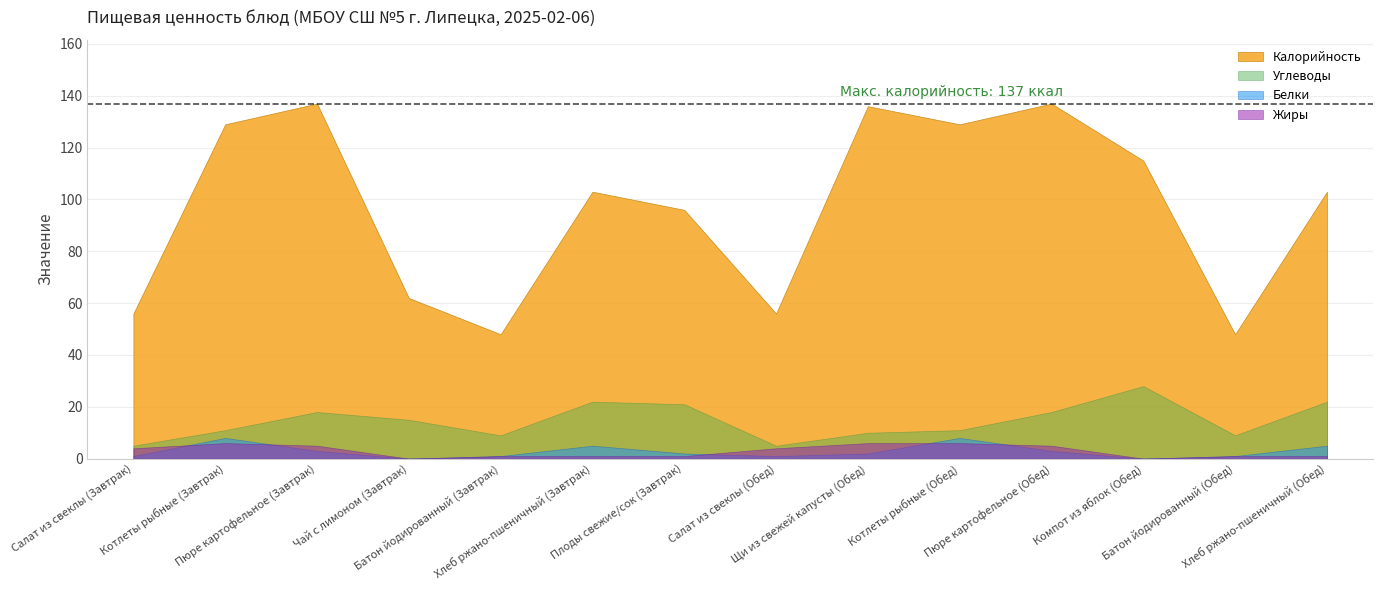

True or false: Жиры and Белки cross at least once.

True